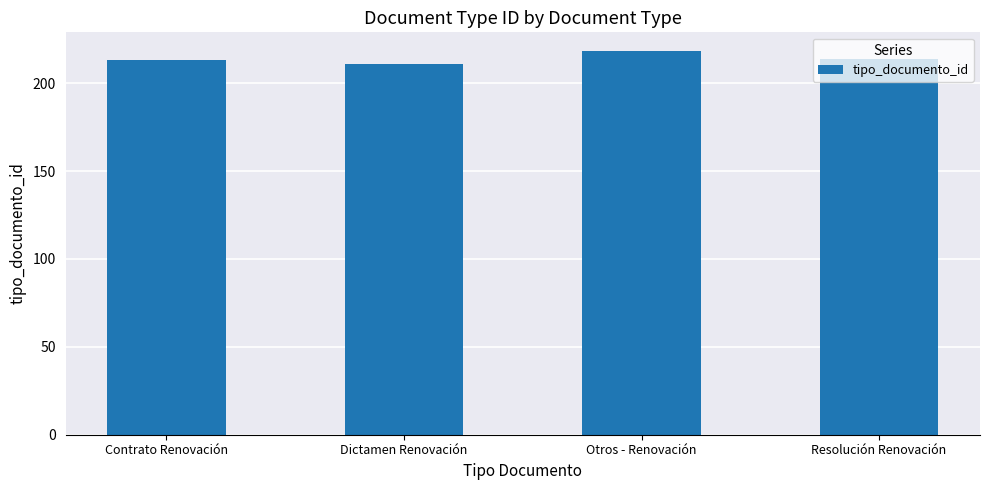

Reading left to right, what are all the values shown in this chart?

213	211	218	214